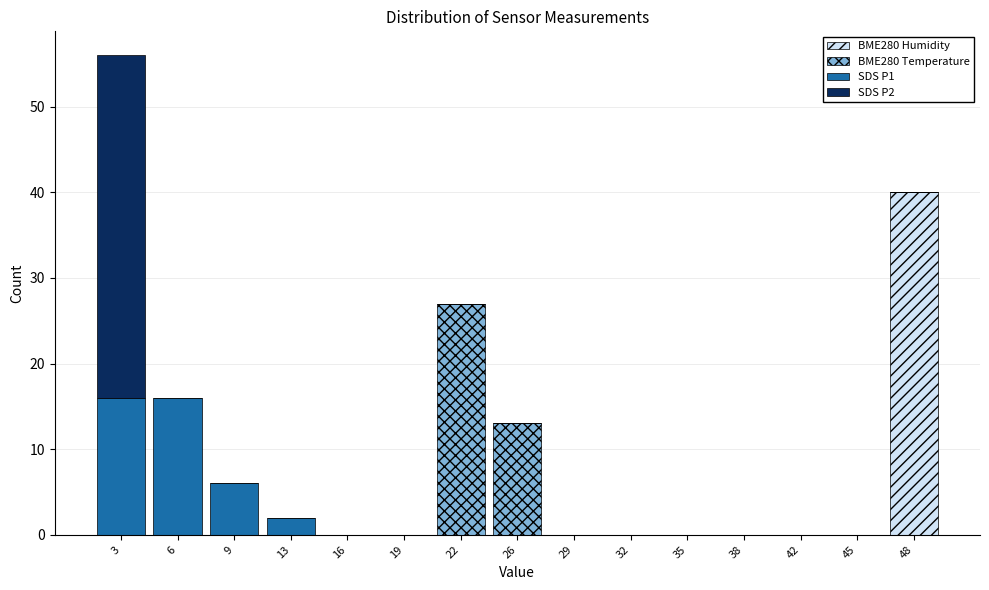

At which label does BME280 Humidity reach its peak?

48